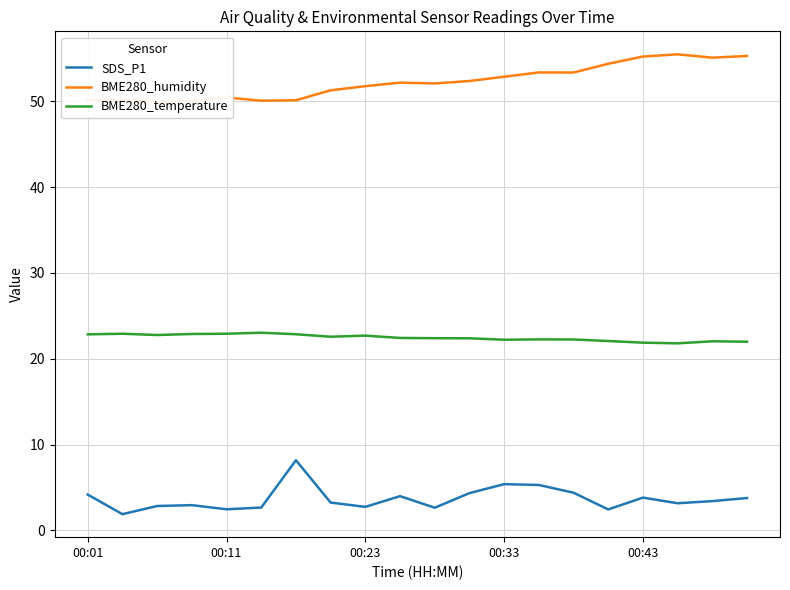

What is the highest value of the SDS_P1 series?

8.2